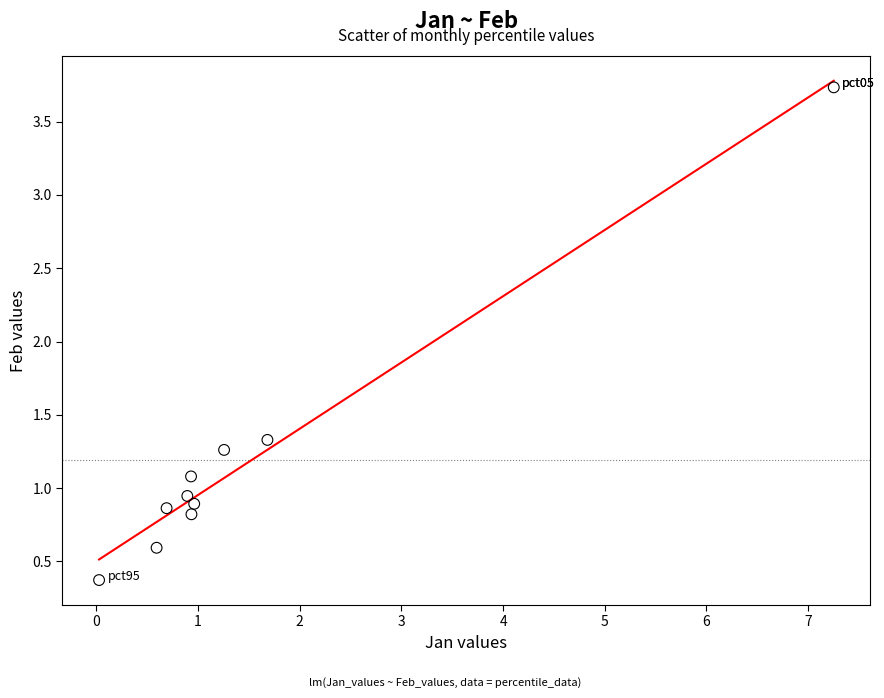

What is the range of X values (max minus min)?

7.2